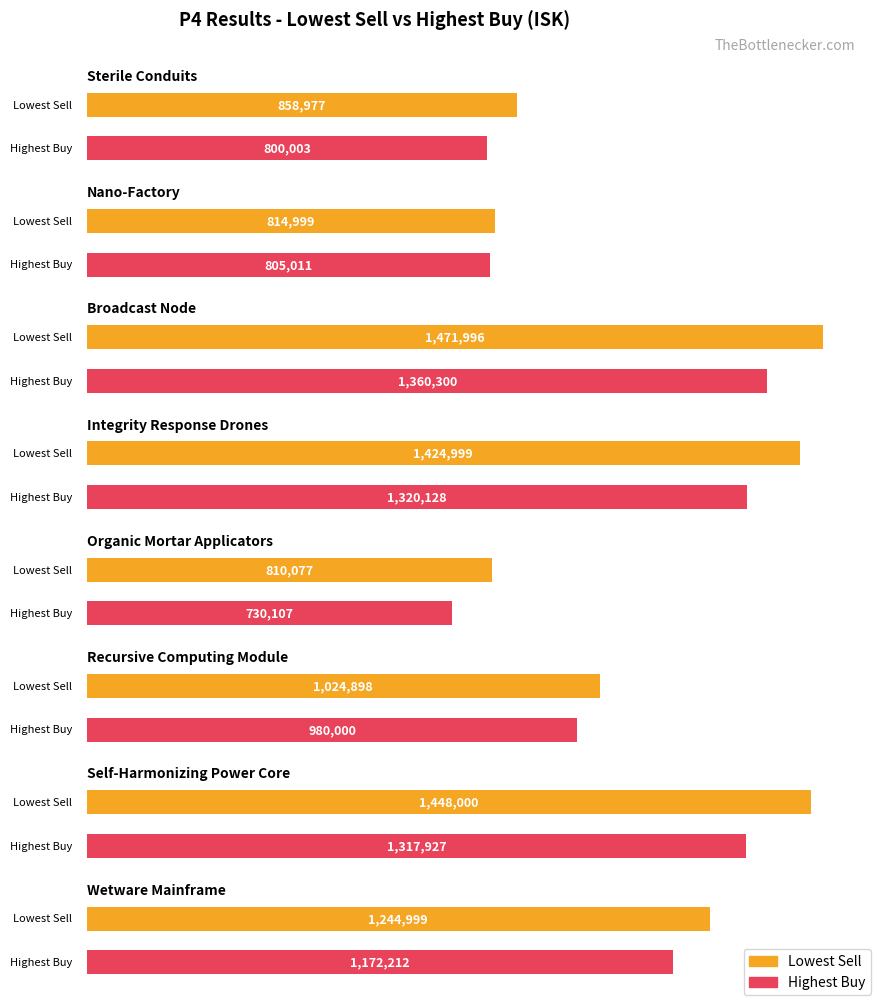

What are all the series names shown in the legend?

Lowest Sell, Highest Buy